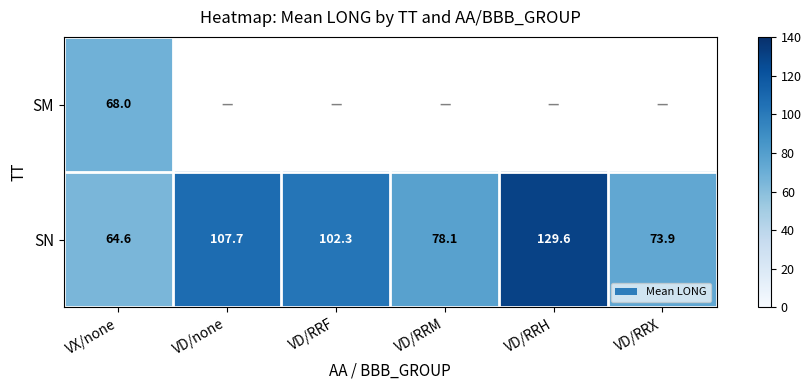

The SN series shows 64.6 at VX/none. True or false?

True